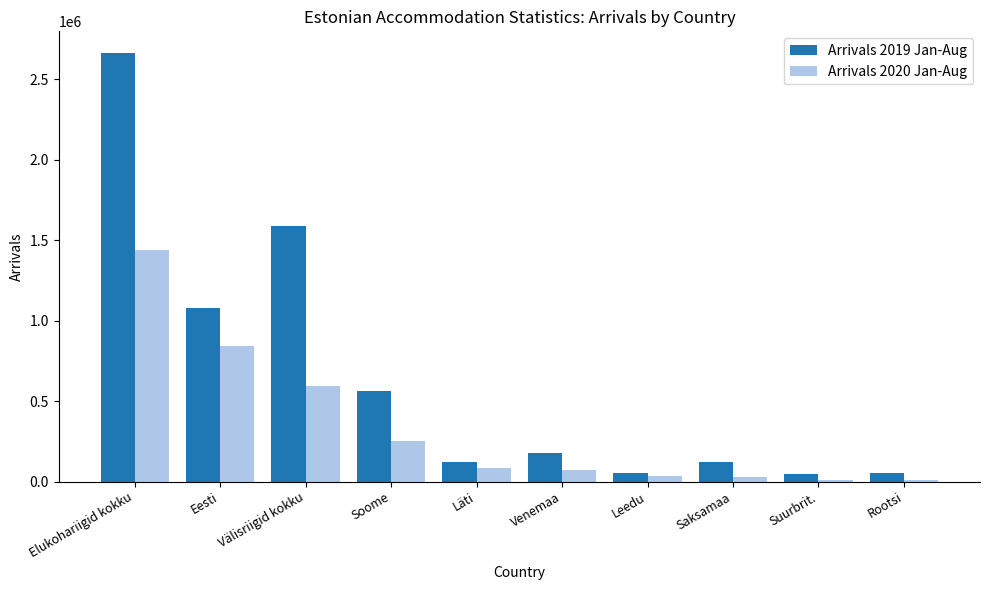

Rank the series by their average value, from highest to lowest.

Arrivals 2019 Jan-Aug, Arrivals 2020 Jan-Aug